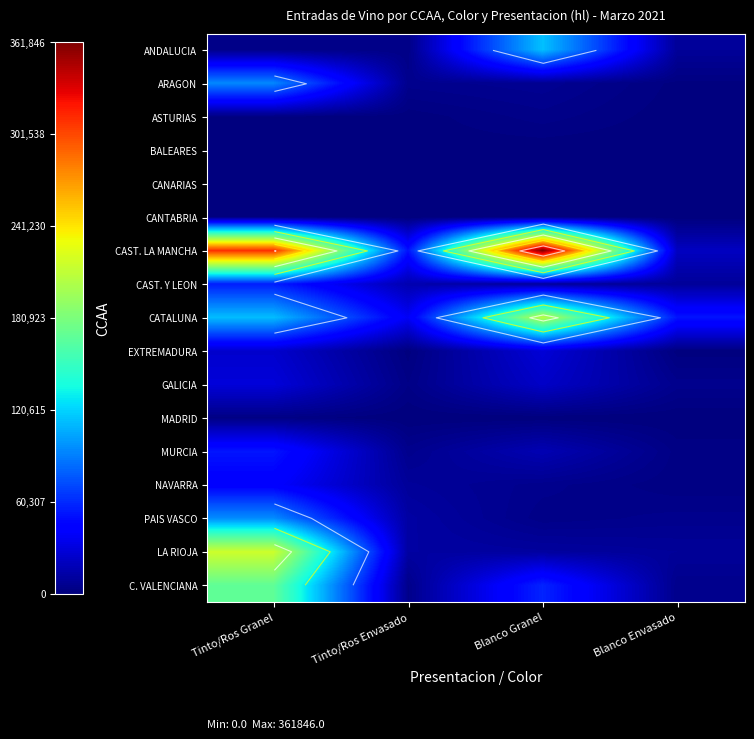

Which series has the largest total across all categories?

CAST. LA MANCHA